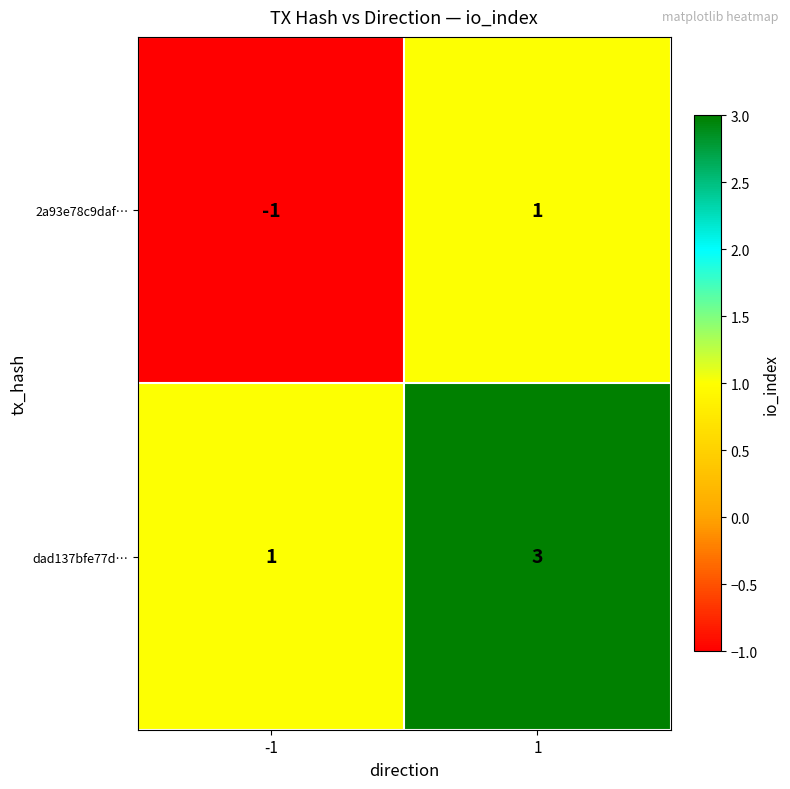

The value of 2a93e78c9daf… at 1 is 1. True or false?

True